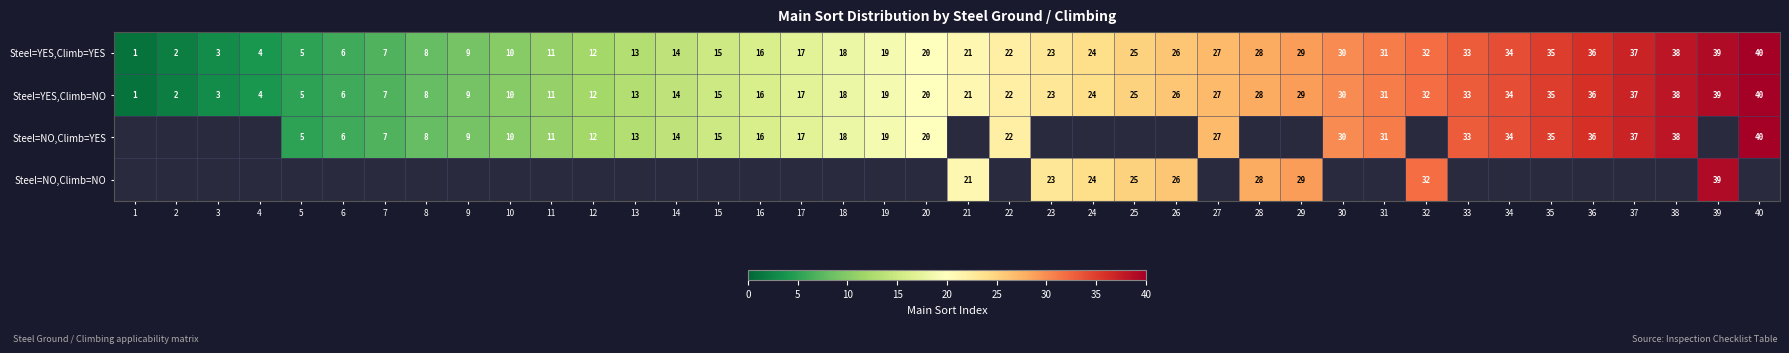

True or false: Steel=YES,Climb=YES has a value of 48 at 27.

False